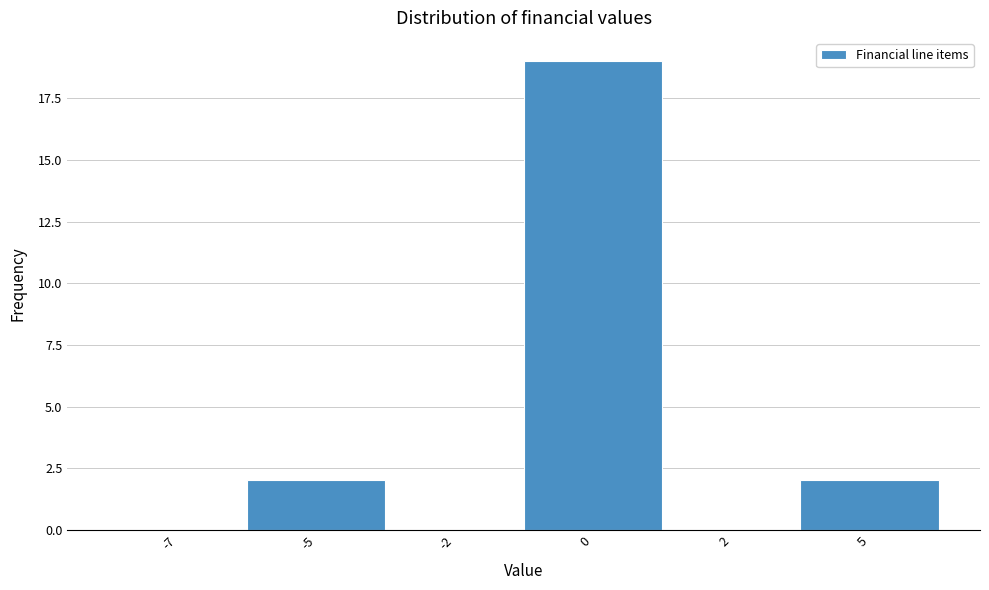

Reading left to right, list all the values displayed in this chart.

-7=0	-5=2	-2=0	0=19	2=0	5=2